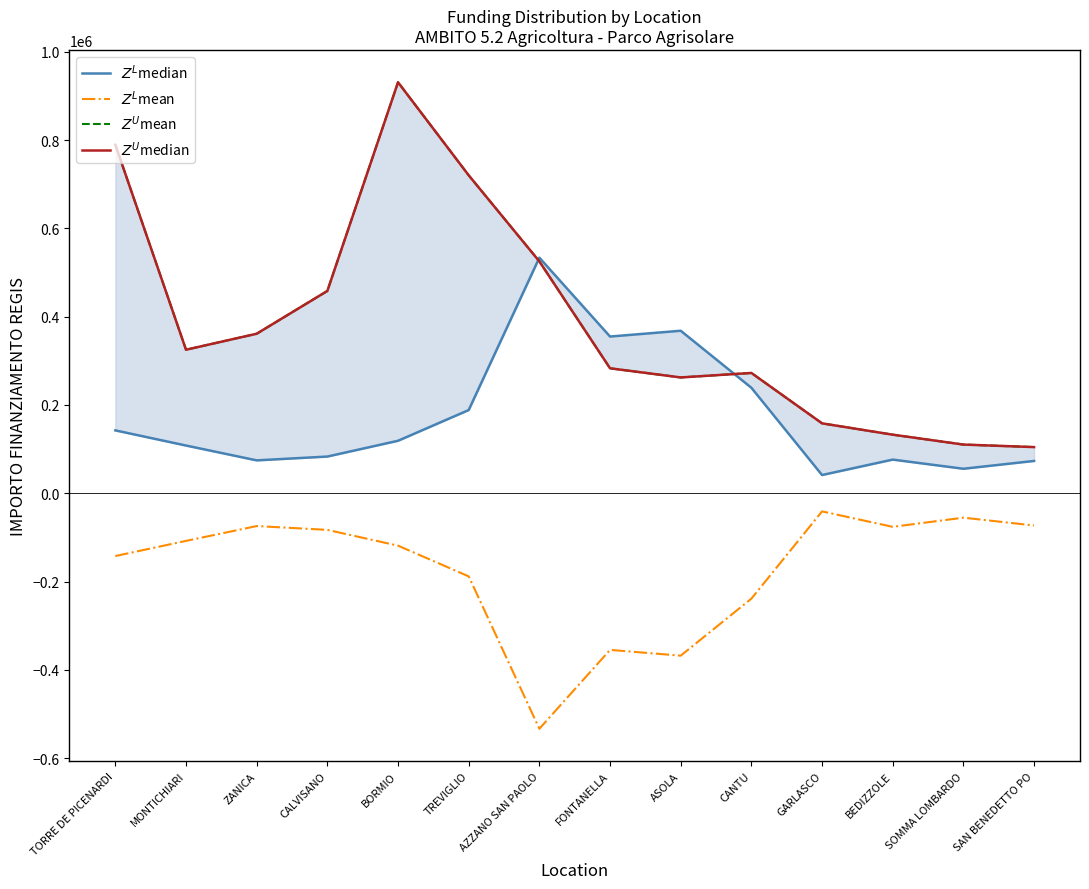

How many interior local peaks does the $Z^U$median series have?

2